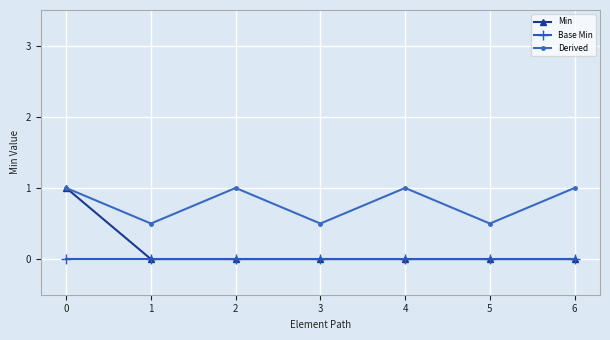

Where is the first local maximum for Derived?

2